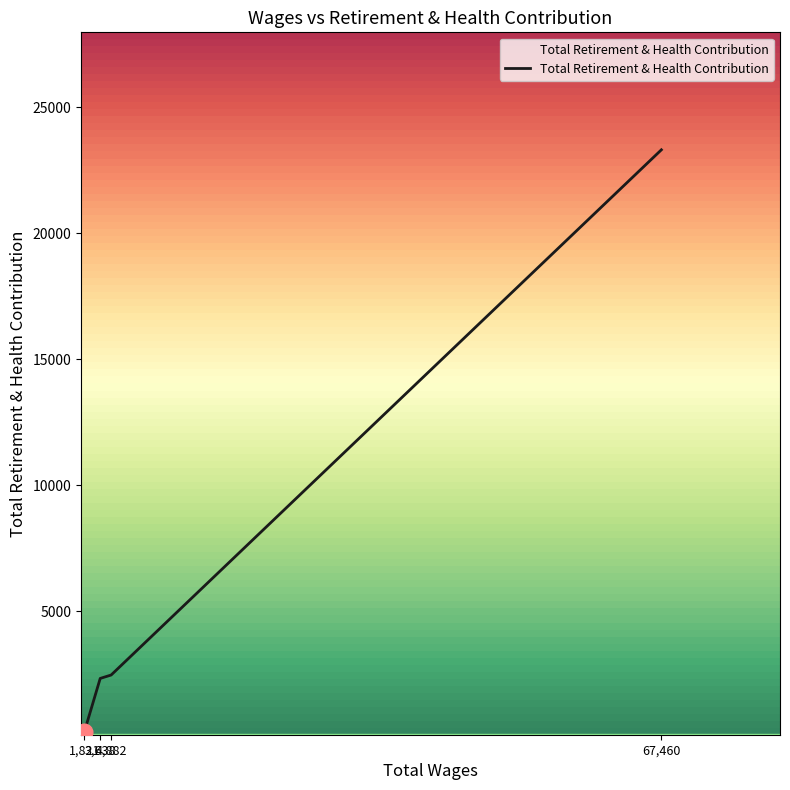

True or false: there are more than 2 points higher than both neighbors.

False